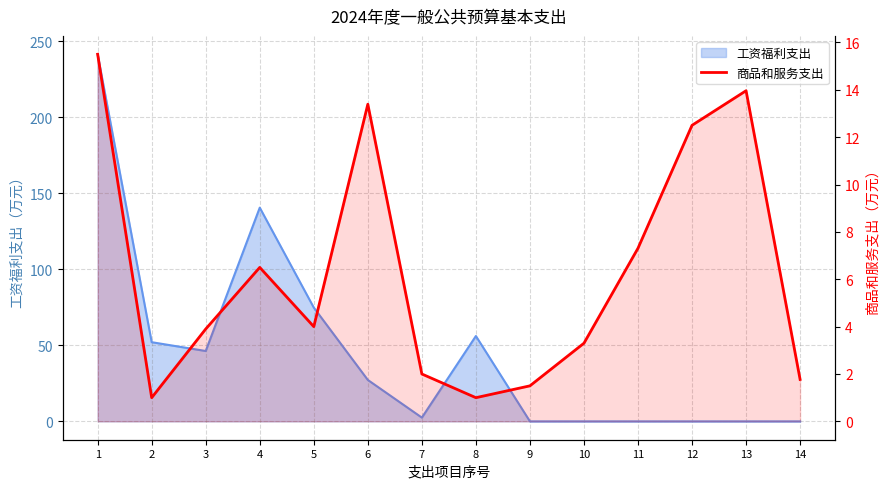

At which label does the data first exceed 4?

1